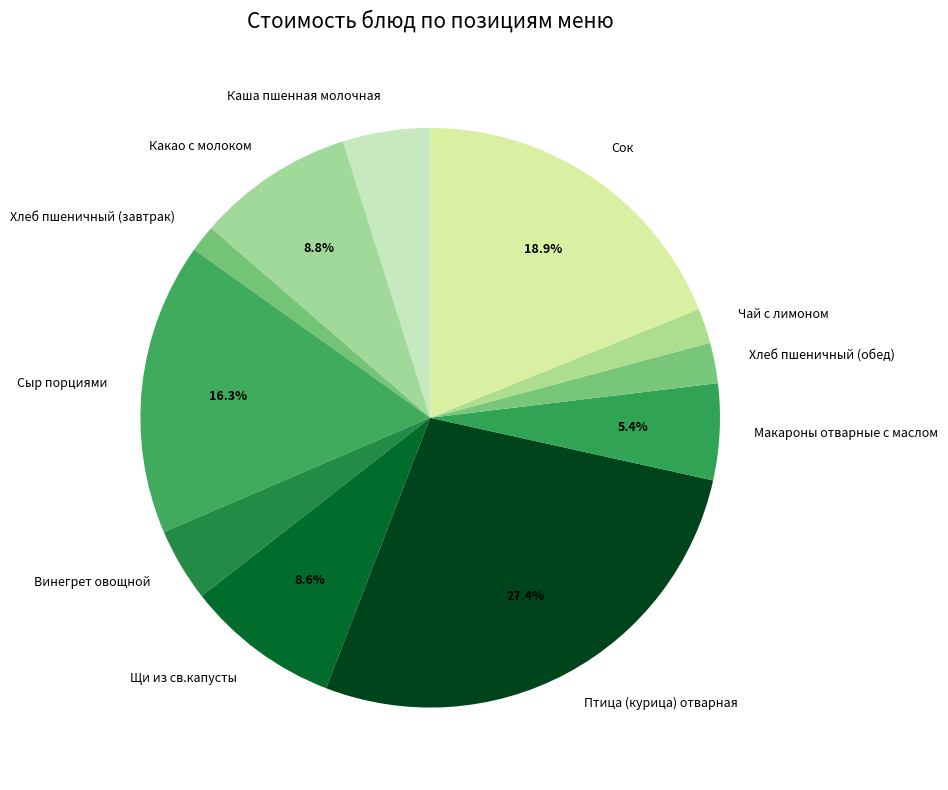

Combined, do Щи из св.капусты and Какао с молоком account for over 50%?

No